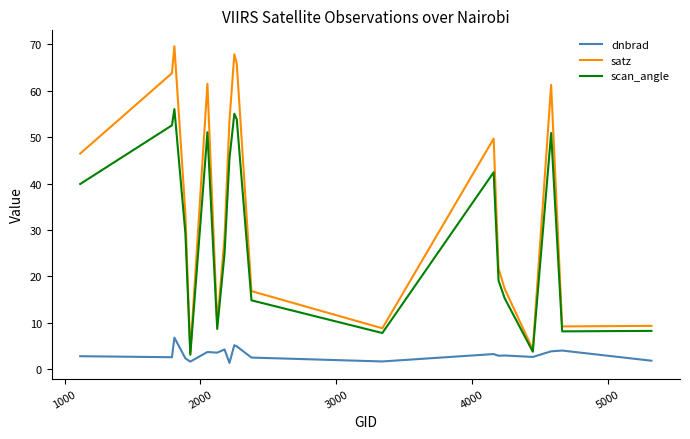

In scan_angle, how many points are lower than both neighbors (excluding endpoints)?

5